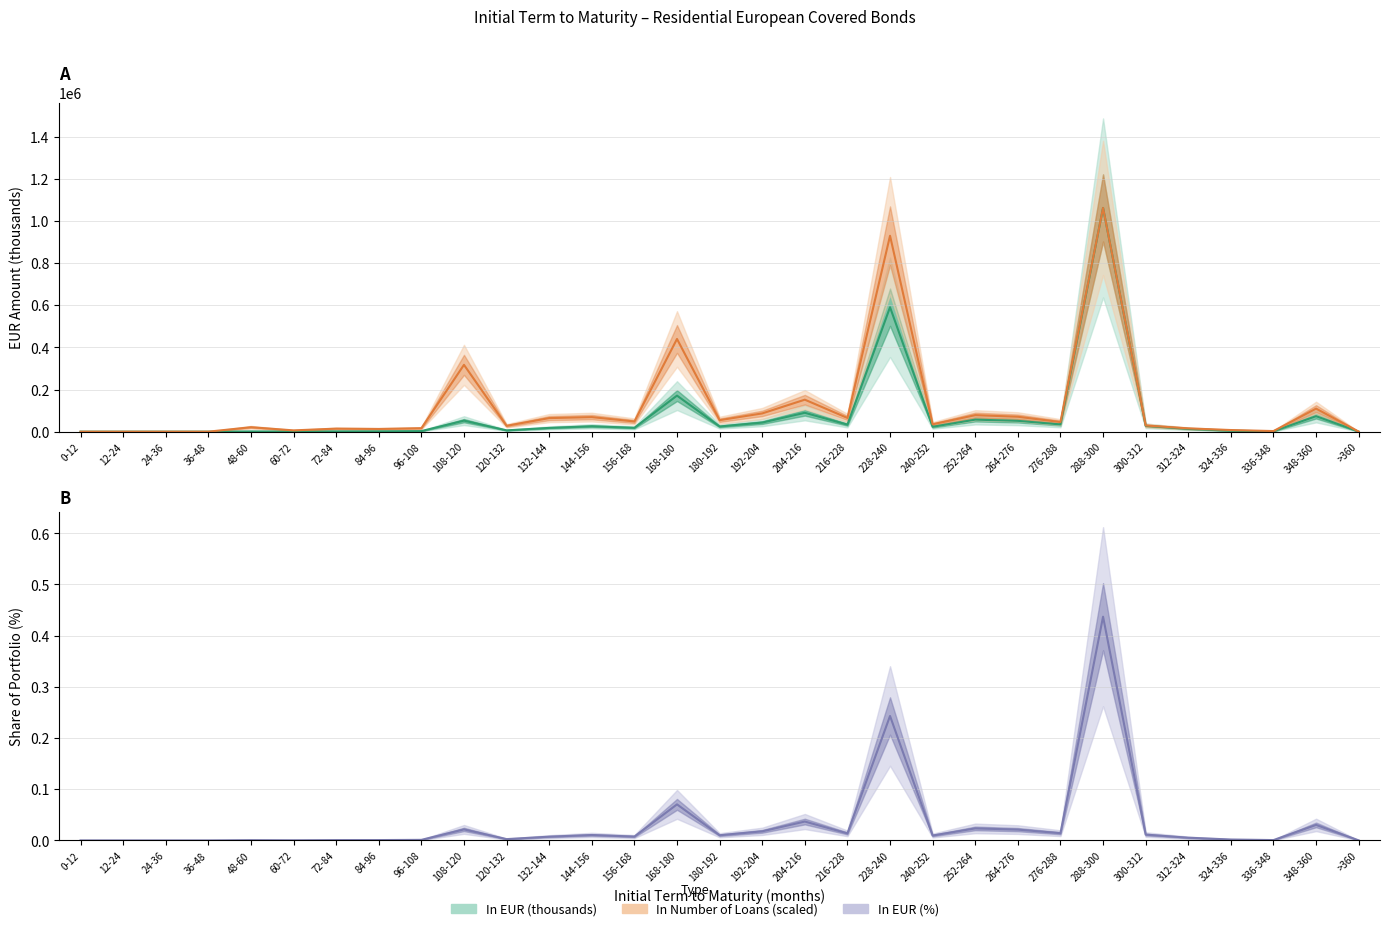

What position from the left is 228-240?

20